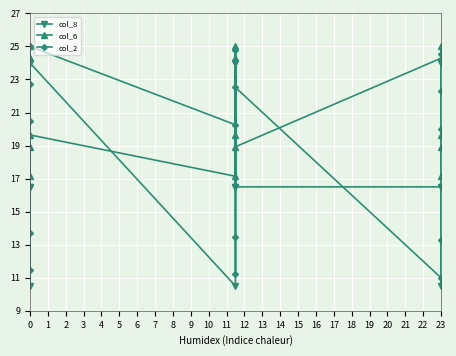

List the series in order of their peak value, lowest first.

col_8, col_6, col_2